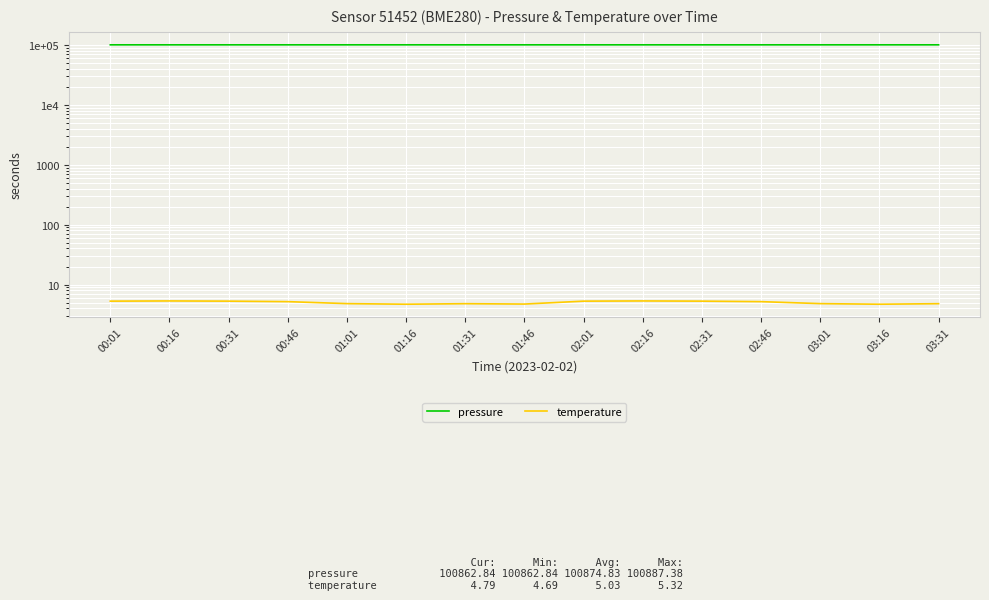

What position from the left is 01:31?

7